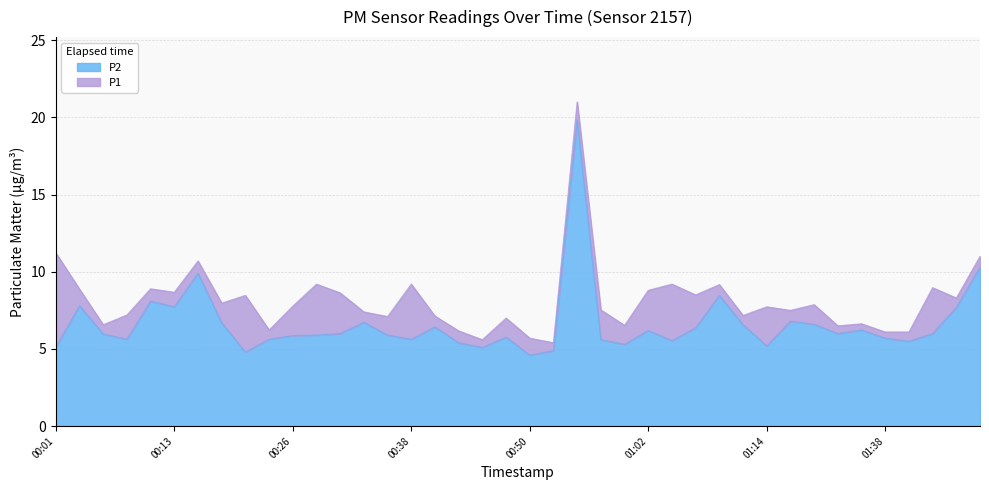

What is the maximum value for P2?

19.8